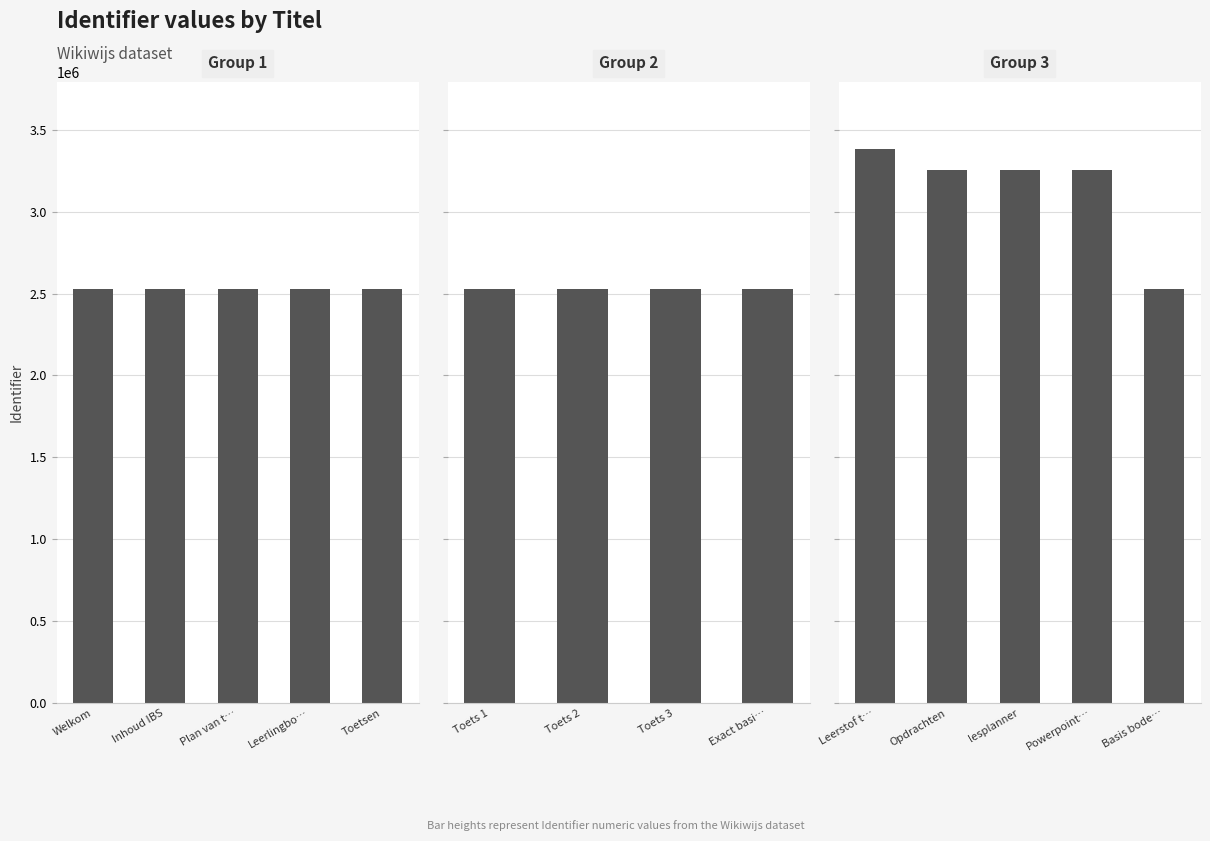

What is the greatest value displayed?

3385442